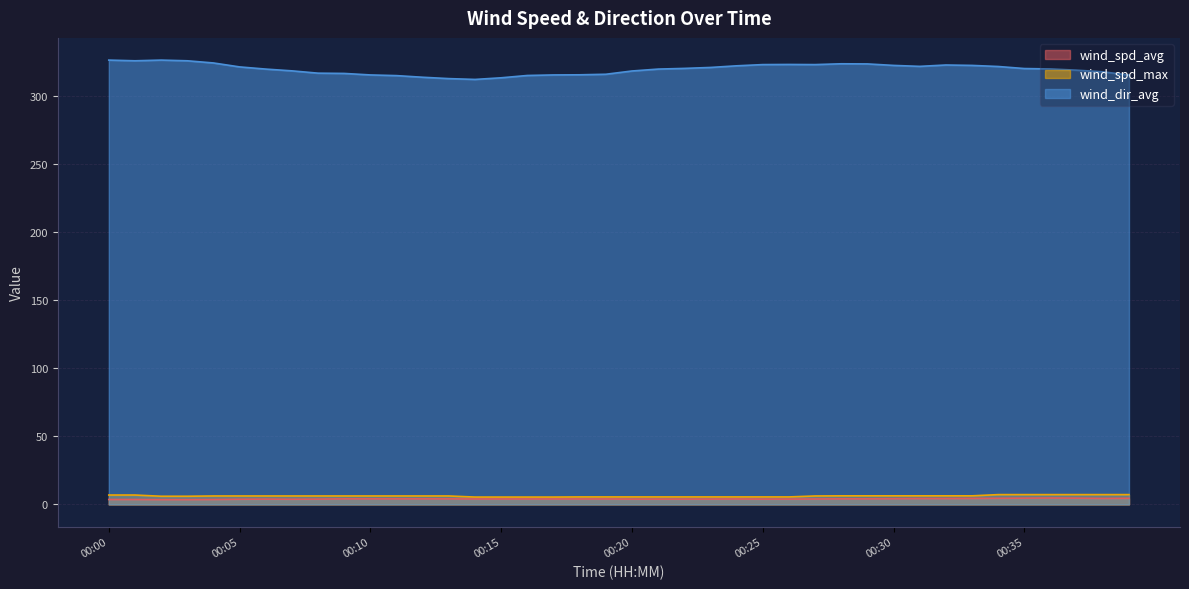

At which category does wind_spd_avg reach its first local valley?

00:07